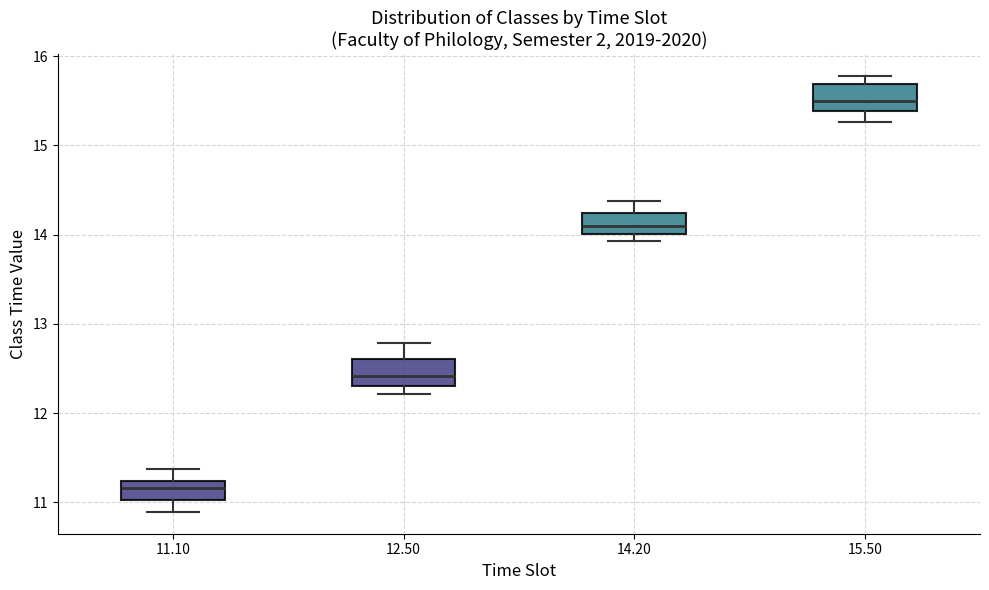

Reading left to right, transcribe this box plot: for each box, give where its median line is, the range the box spans, and where its two whiskers end, as read against the y-axis. The values are not printed on the chart, so give them approximately, as read against the axis.

11.10: median 11.2 (inside the box), box 11.0 to 11.2, whiskers 10.9 to 11.4
12.50: median 12.4, box 12.3 to 12.6, whiskers 12.2 to 12.8
14.20: median 14.1, box 14.0 to 14.2, whiskers 13.9 to 14.4
15.50: median 15.5, box 15.4 to 15.7, whiskers 15.3 to 15.8